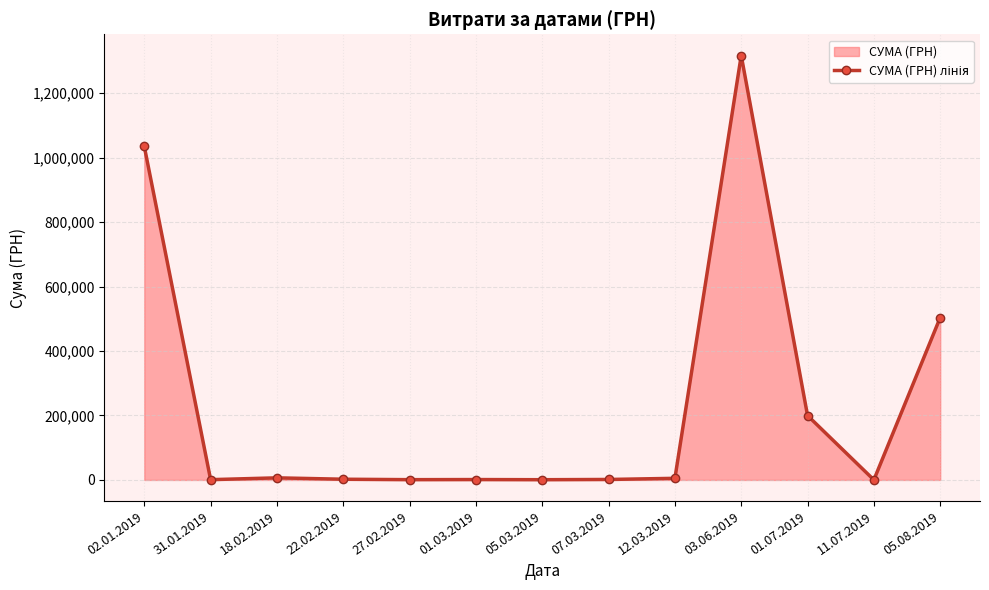

What is the value of the 7th point from the left?

704.0